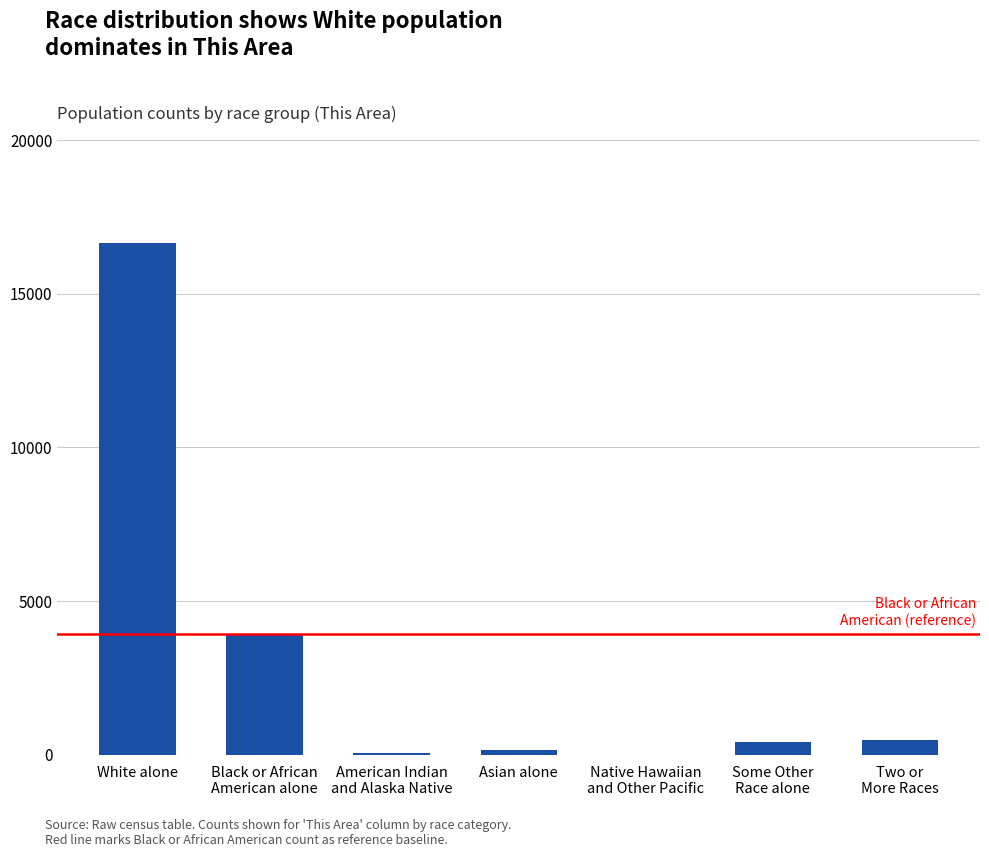

What is the greatest value displayed?

16663